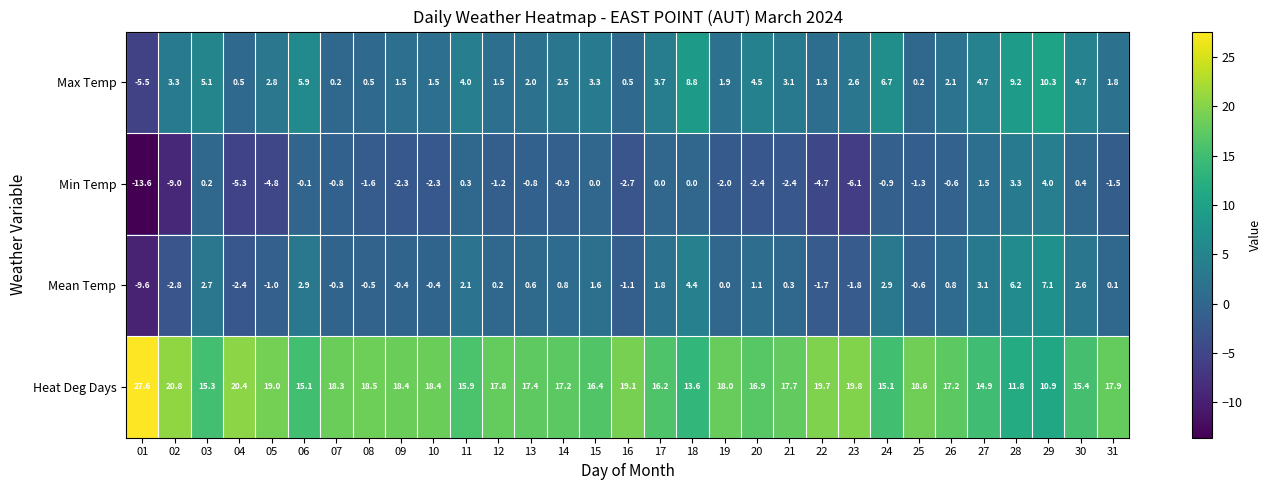

Which series changed the most between 05 and 06?

Min Temp